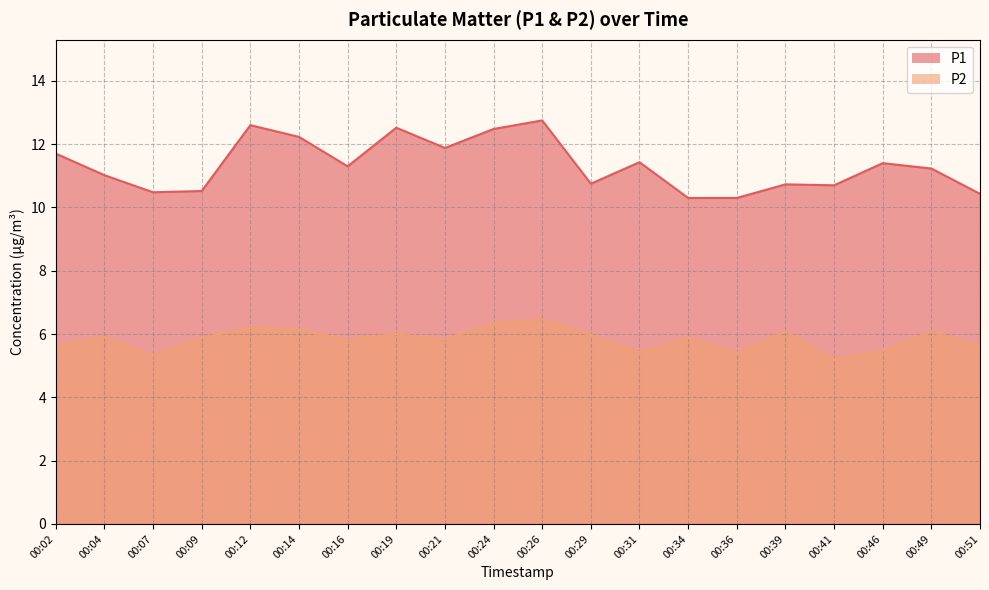

What is the sum of the P2 values at 00:24 and 00:31?

11.8